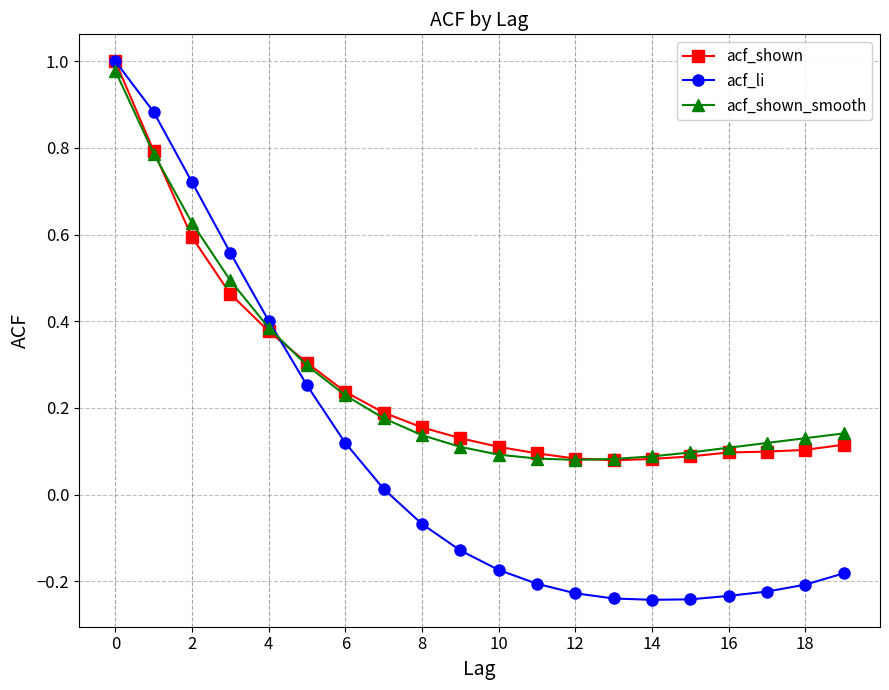

Which series has the largest range (max minus min)?

acf_li